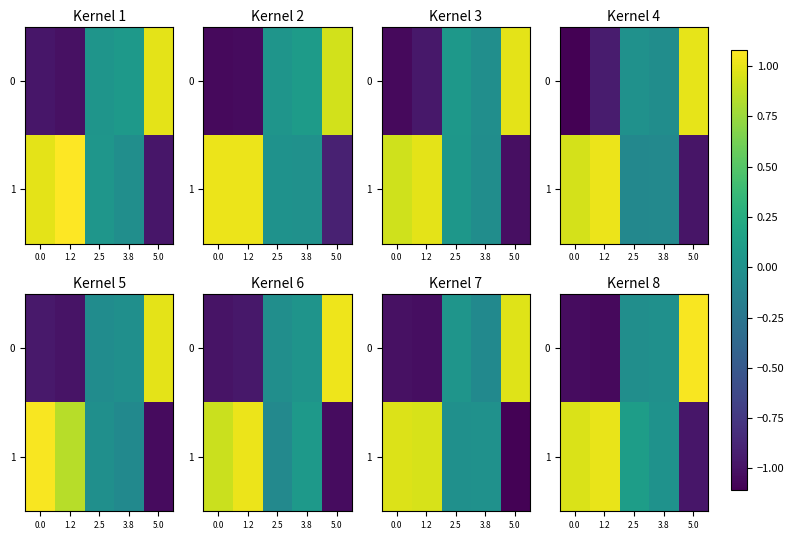

What is the sum of the row_1 values at 5.0 and 3.8?

-1.0